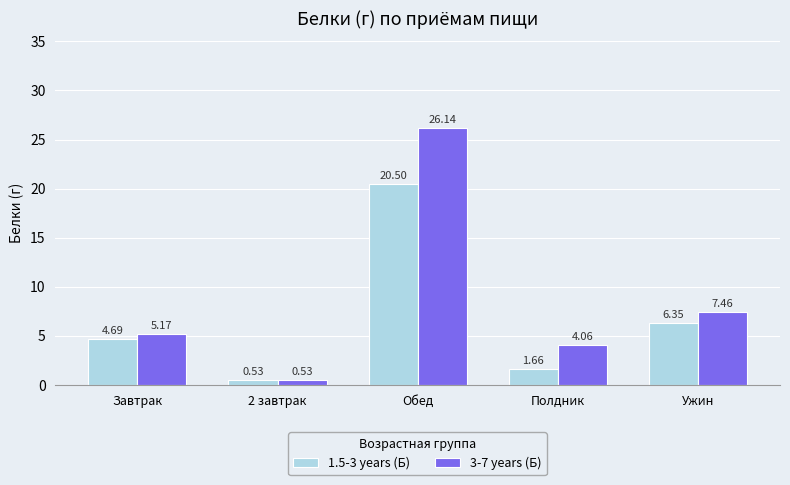

What is the greatest value displayed?

26.1